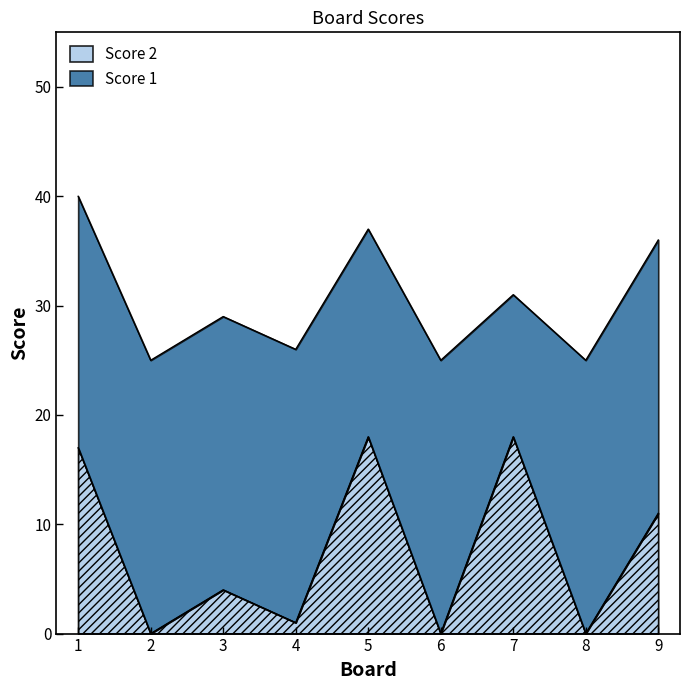

List the labels in order of value, largest first.

5, 7, 1, 9, 3, 4, 2, 6, 8